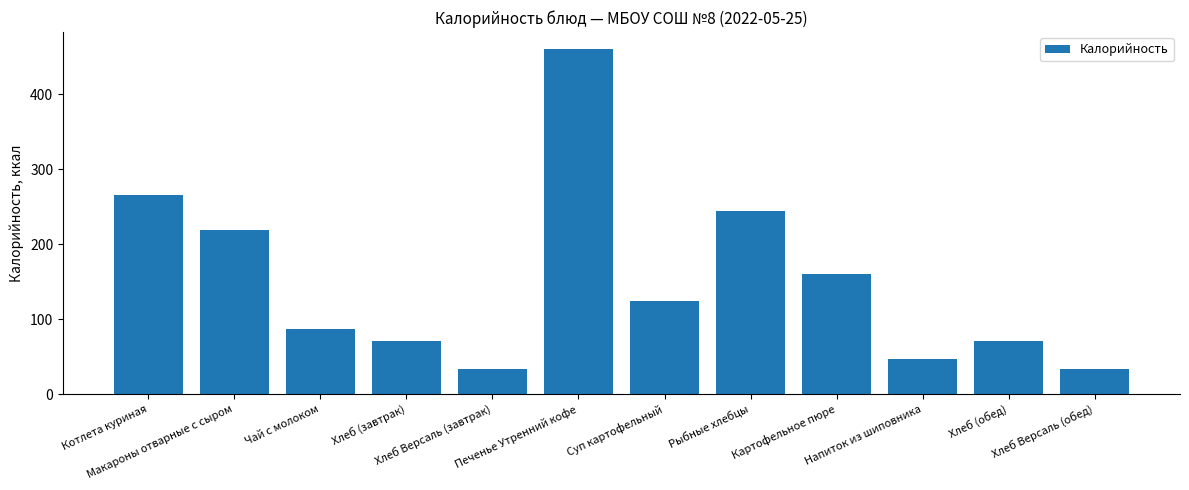

At which label is the value closest to 246?

Рыбные хлебцы